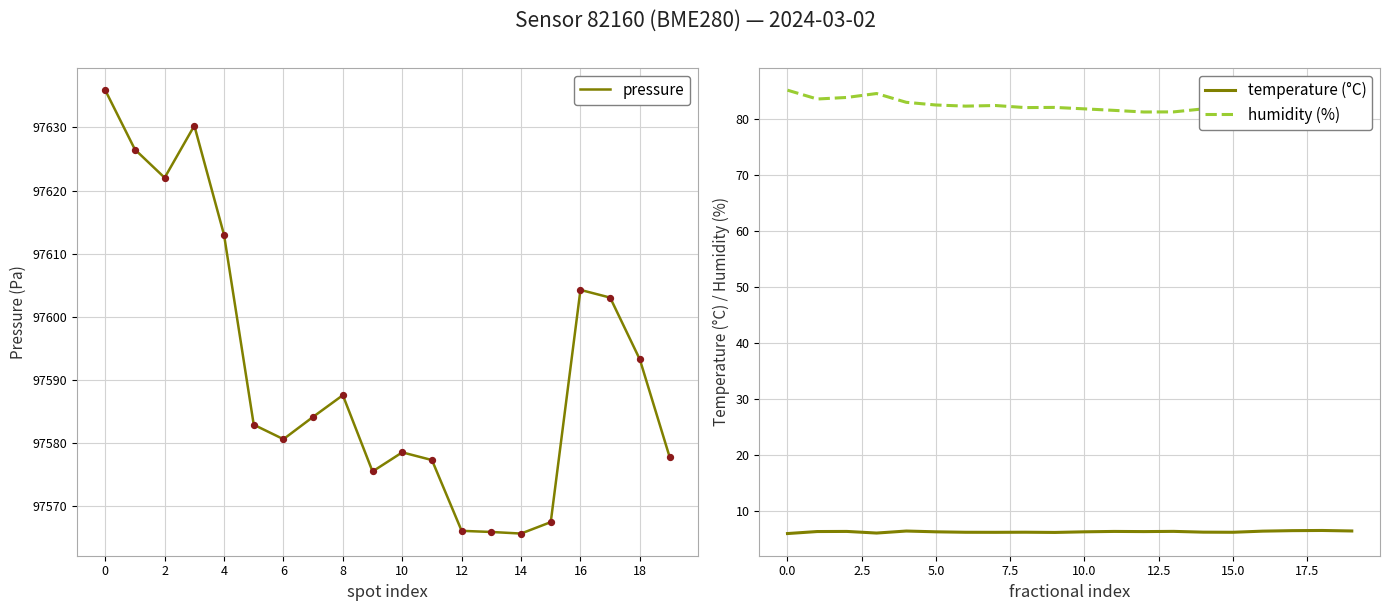

What are all the series names shown in the legend?

pressure, temperature (°C), humidity (%)